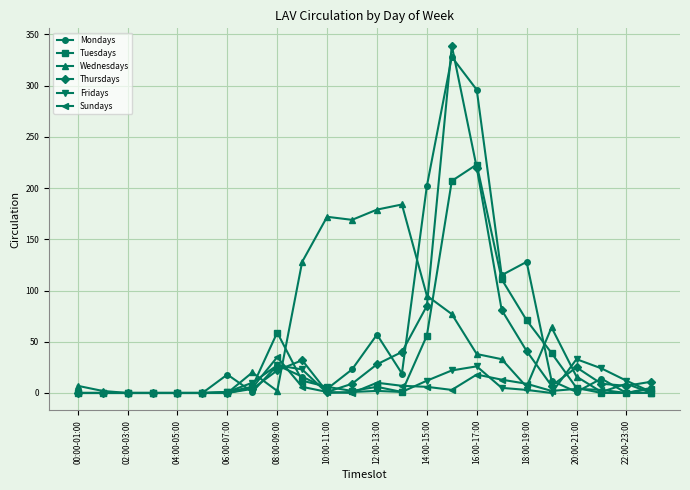

True or false: Wednesdays has more than 2 points higher than both neighbors.

True